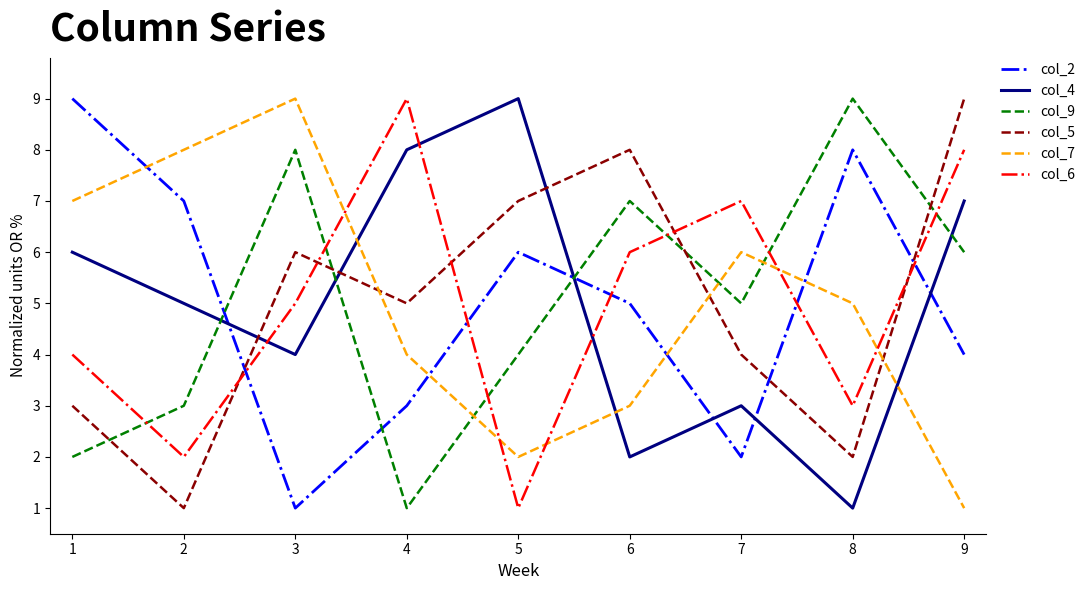

True or false: col_4 and col_9 intersect in this chart.

True